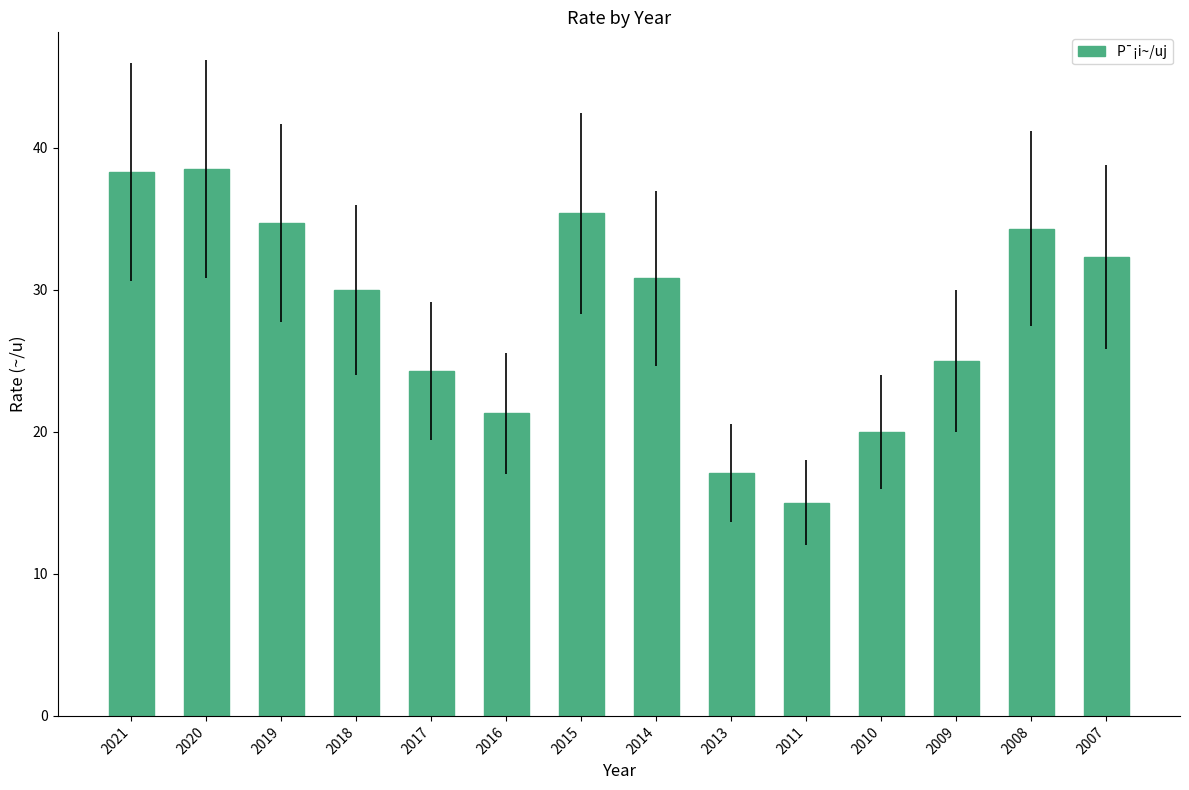

What is the average value?

28.4